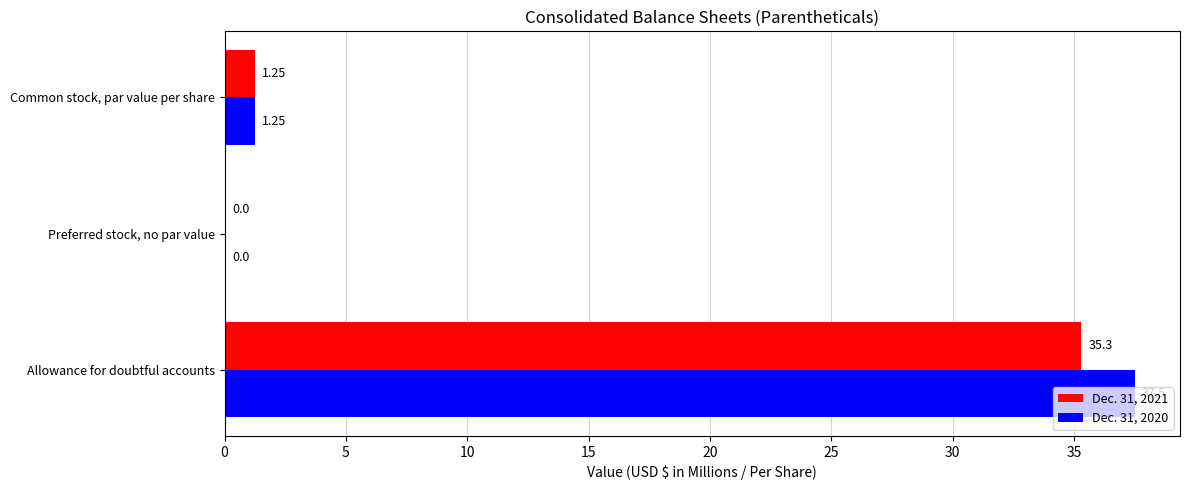

What is the average value of the Dec. 31, 2021 series?

12.2